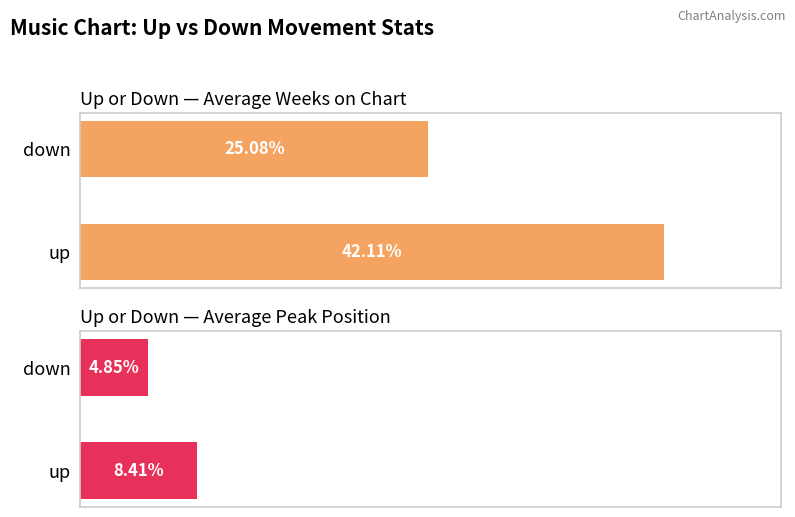

Which series has the largest total across all categories?

Average Weeks on Chart